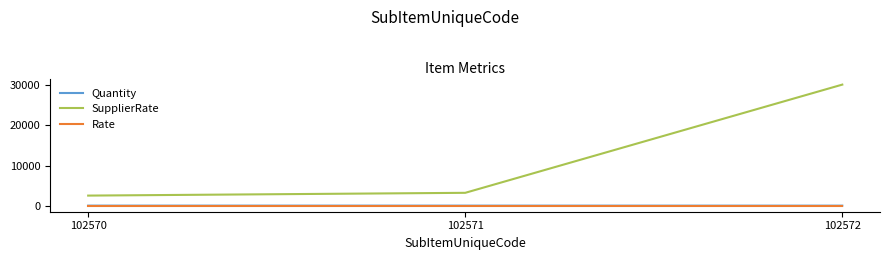

How many lines are shown in the chart?

3